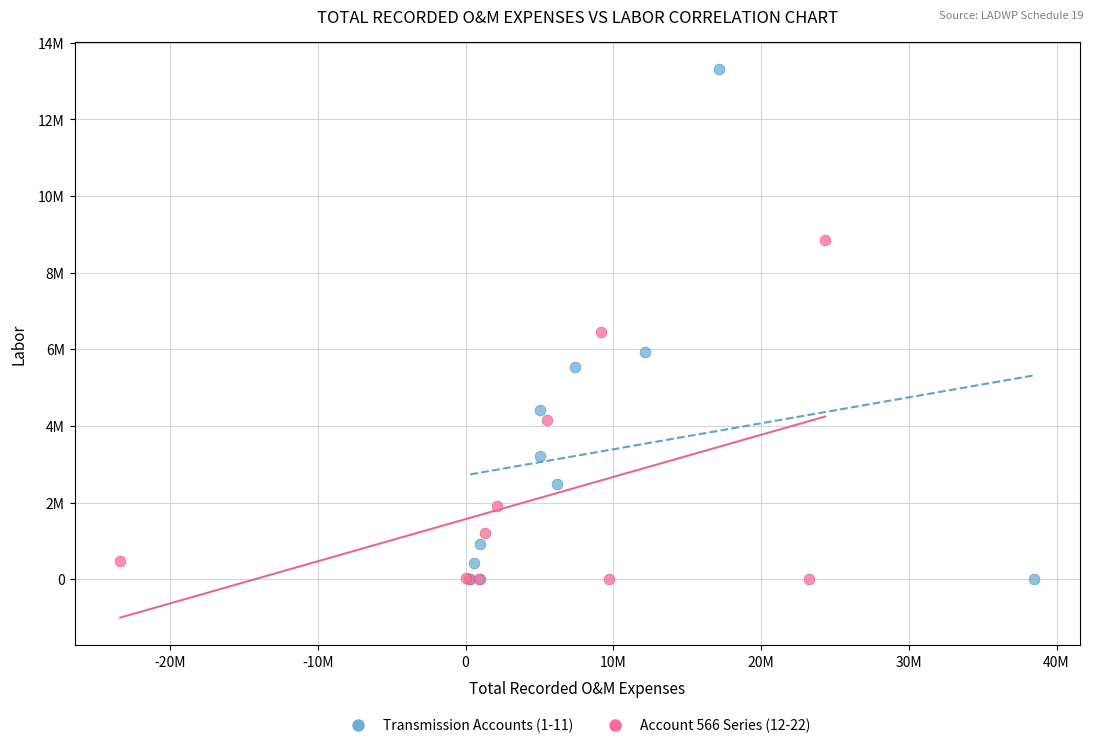

What are all the series names shown in the legend?

Transmission Accounts (1-11), Account 566 Series (12-22)